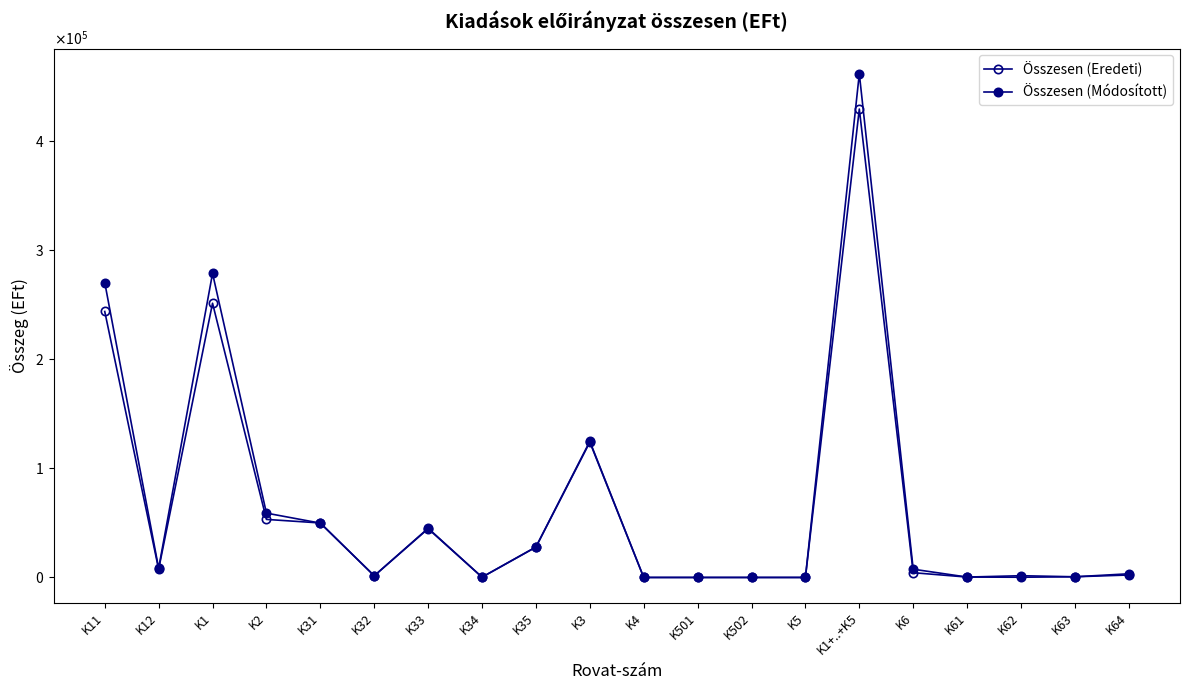

The Összesen (Módosított) series shows 0 at K5. True or false?

True